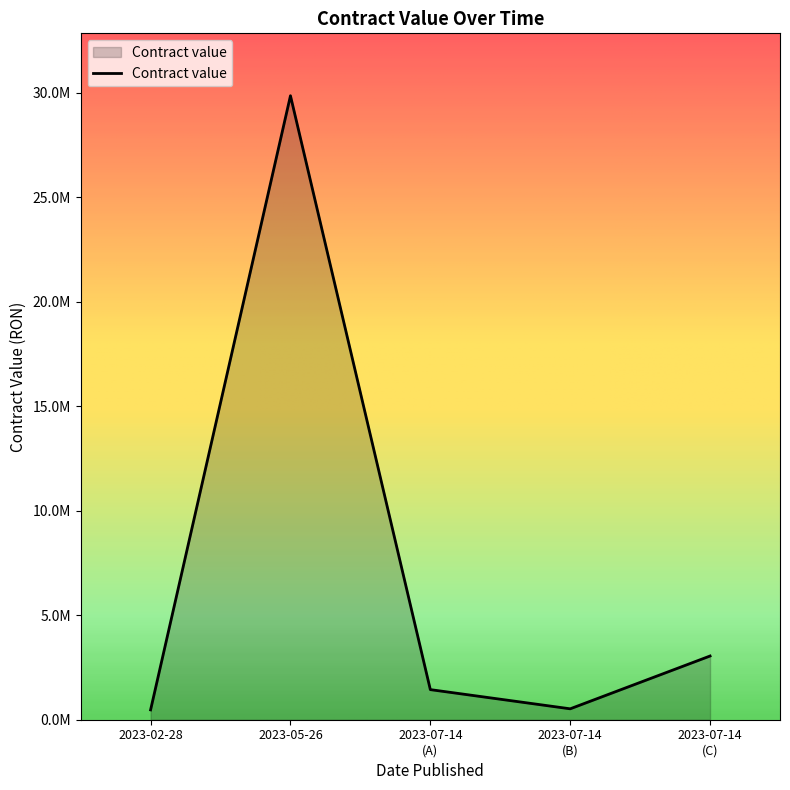

Is this an area chart (filled region under the line)?

Yes